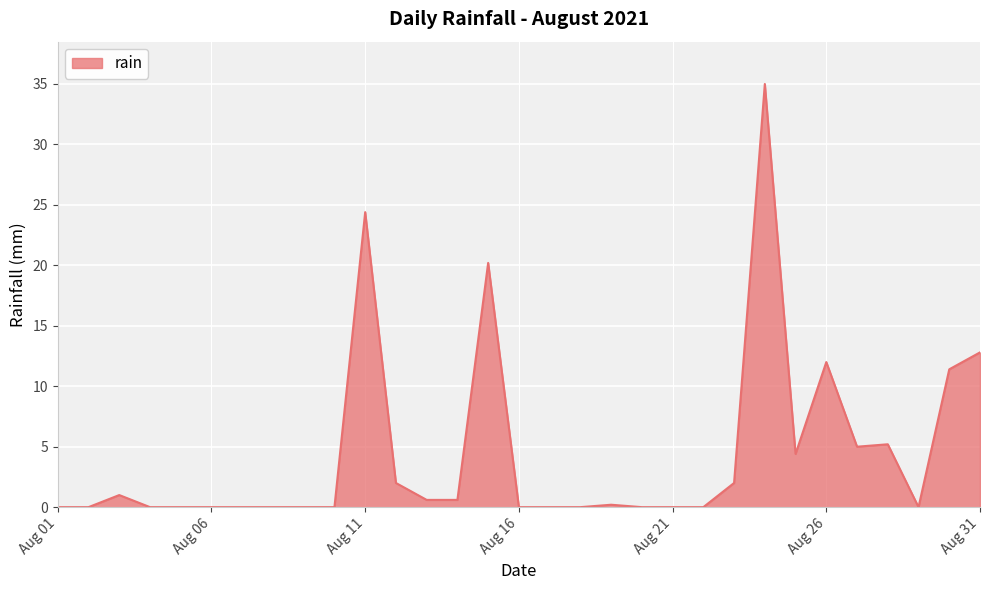

What is the difference between the maximum and minimum values?

35.0